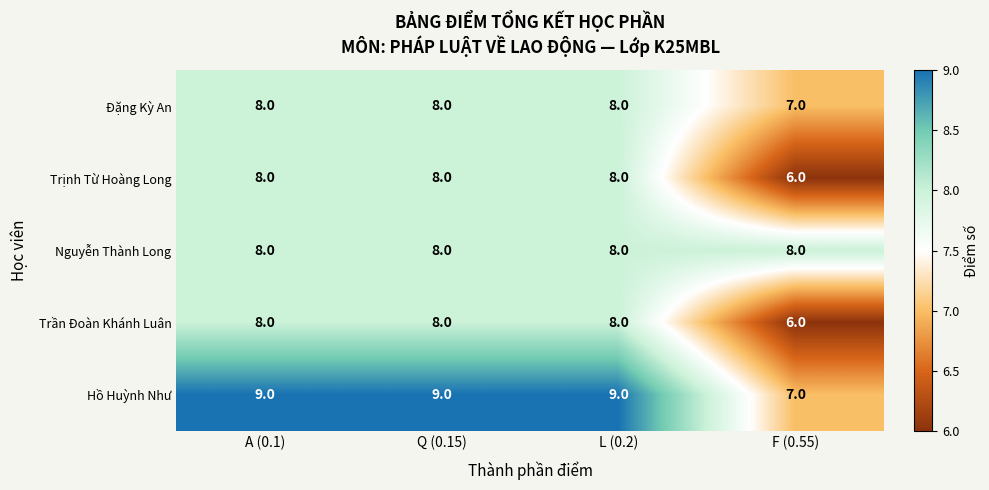

What is the approximate value of Đặng Kỳ An at A (0.1)?

8